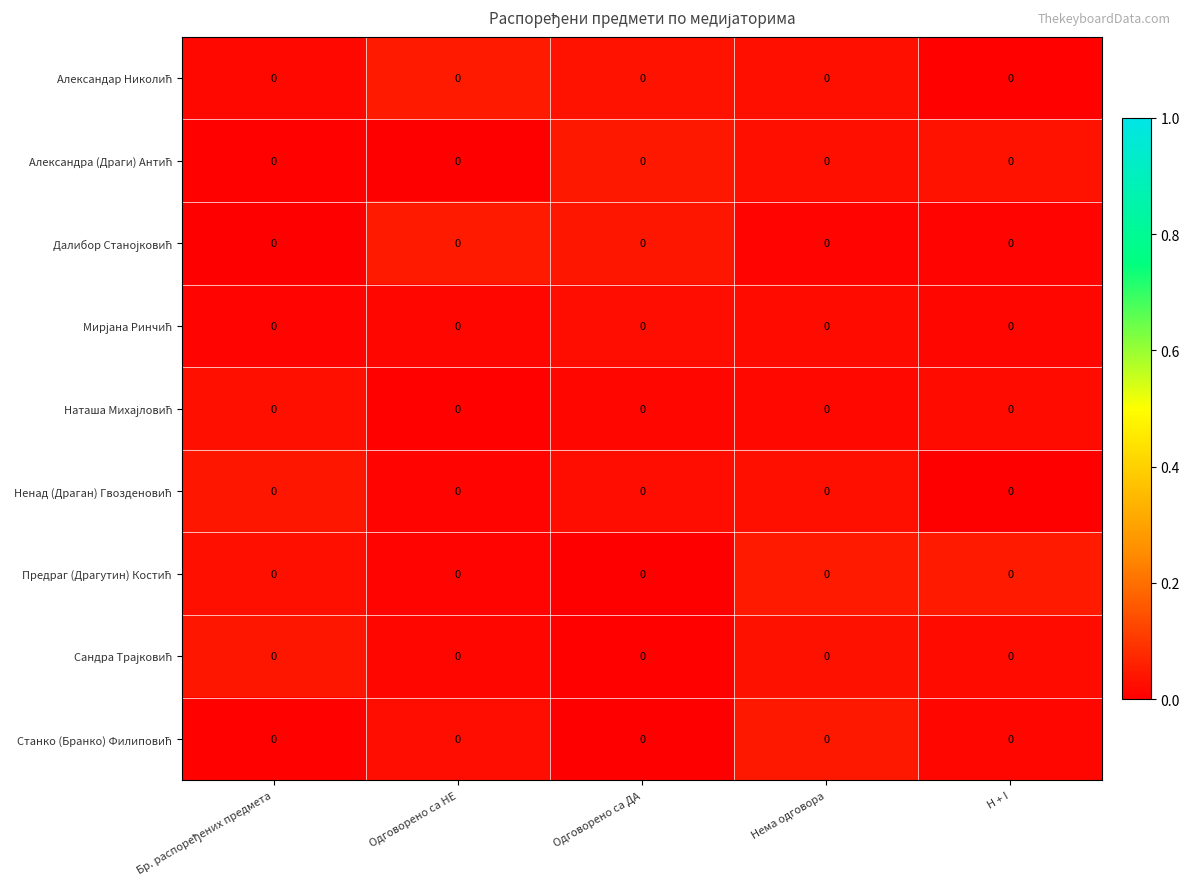

List the labels in order of Далибор Станојковић value, smallest first.

Бр. распоређених предмета, H + I, Нема одговора, Одговорено са ДА, Одговорено са НЕ